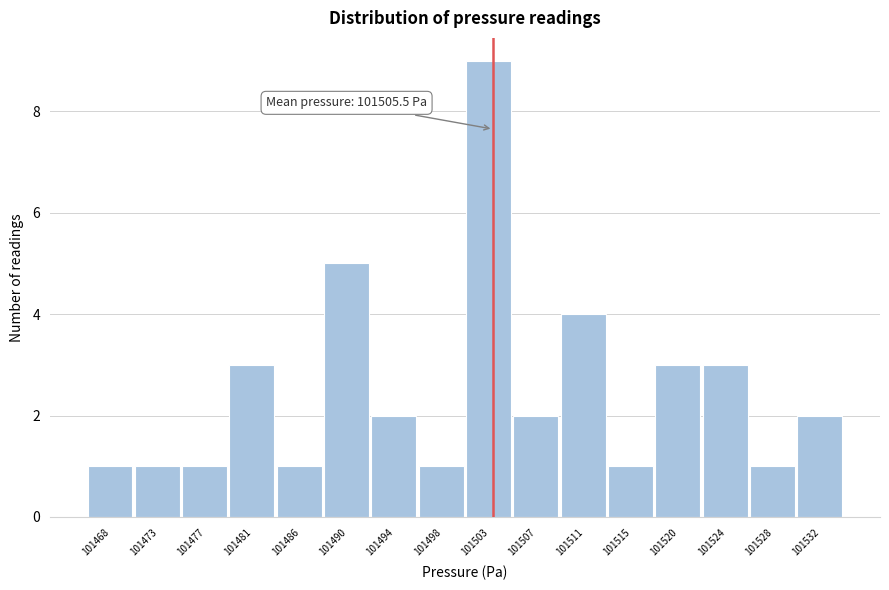

Reading right to left, extract all data points from this chart.

2	1	3	3	1	4	2	9	1	2	5	1	3	1	1	1